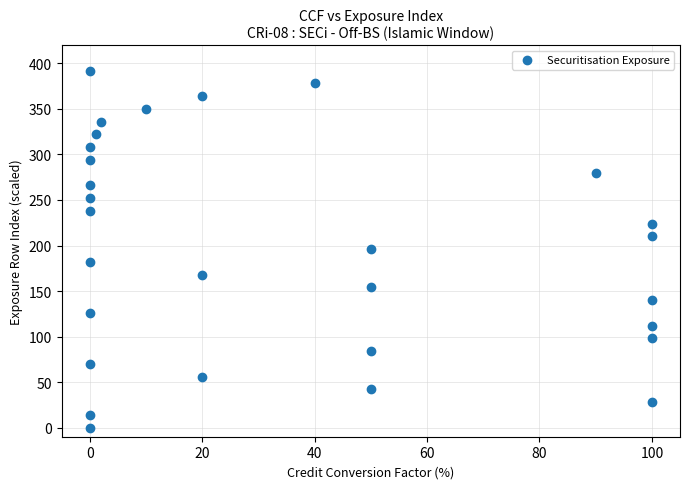

What is the range of Y values (max minus min)?

392